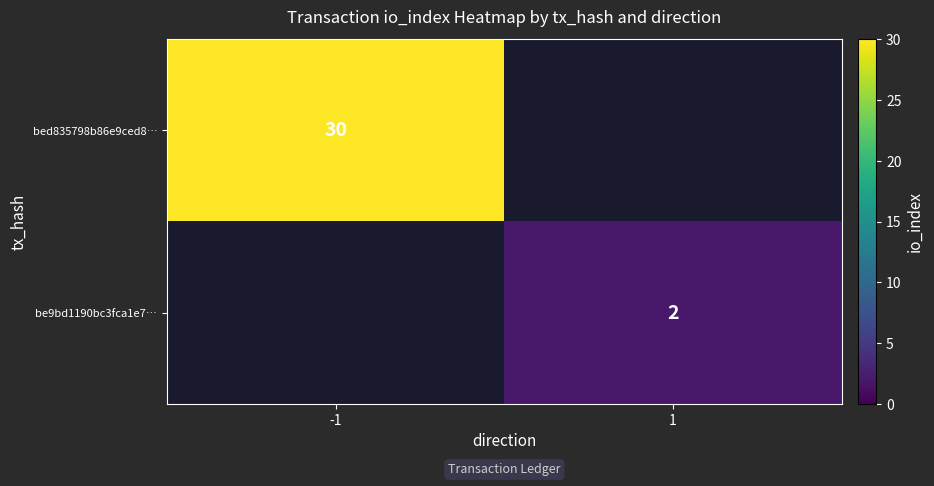

The value of bed835798b86e9ced8… at -1 is 30. True or false?

True